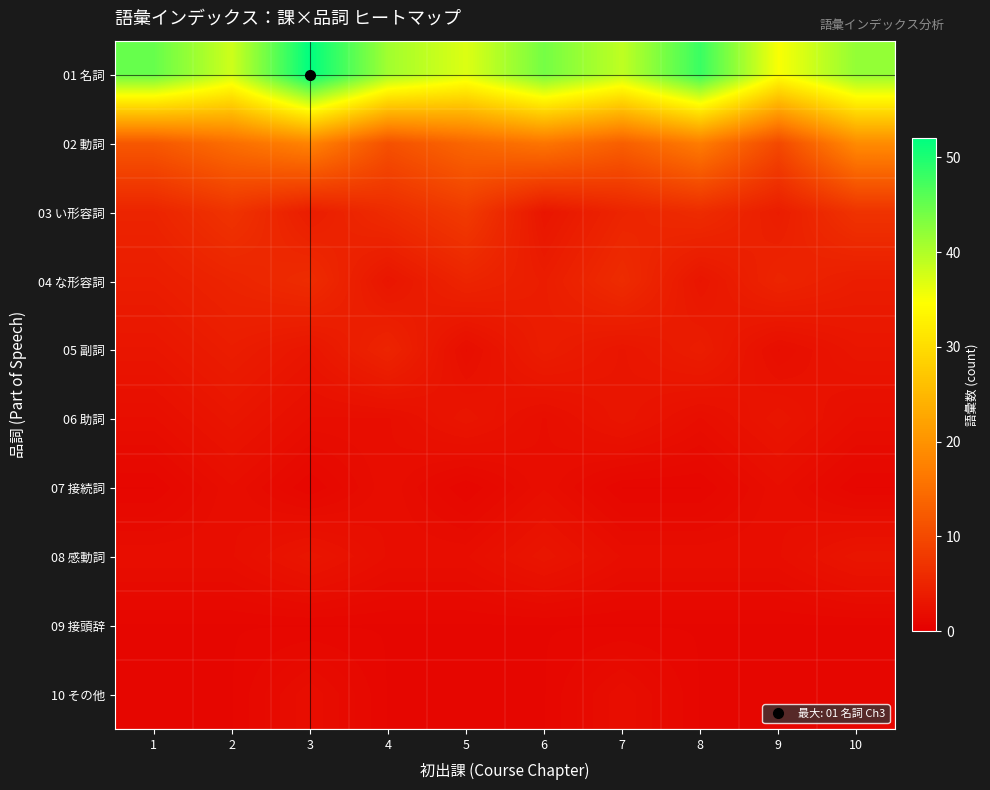

Which series has the largest total across all categories?

01 名詞